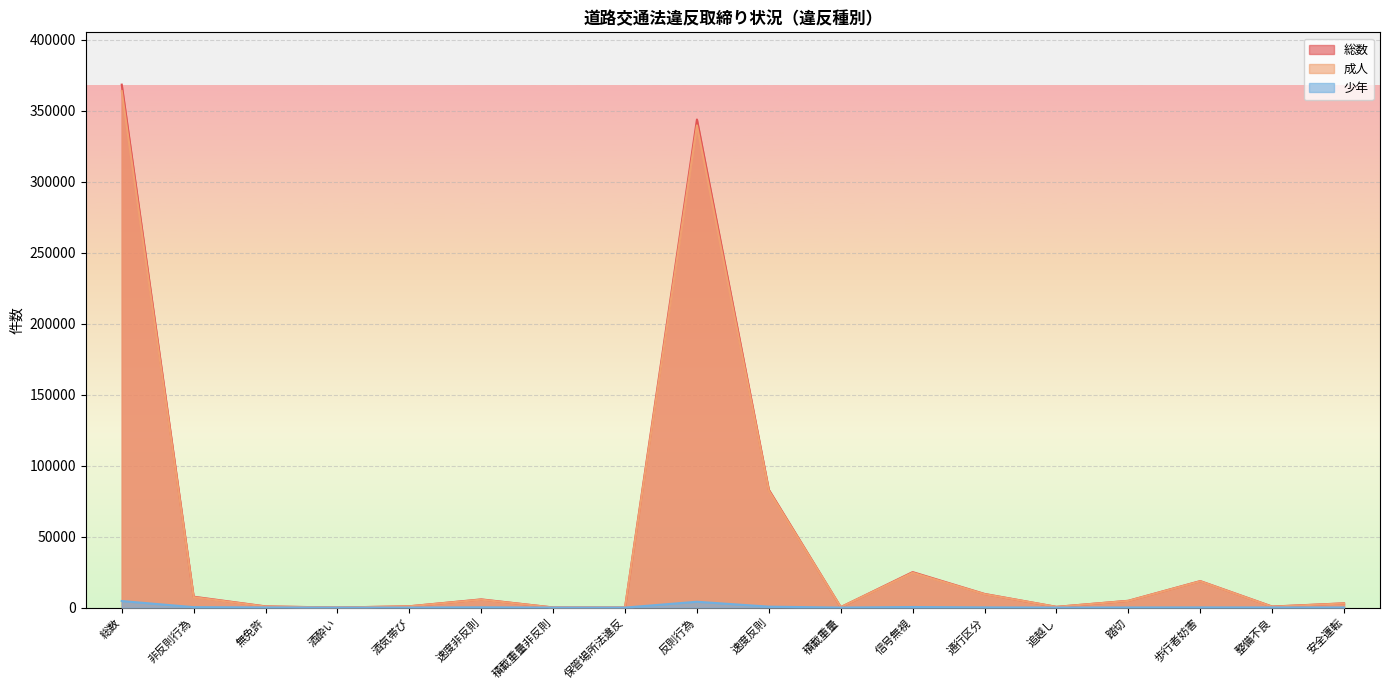

Which series changed the most between 酒酔い and 安全運転?

総数